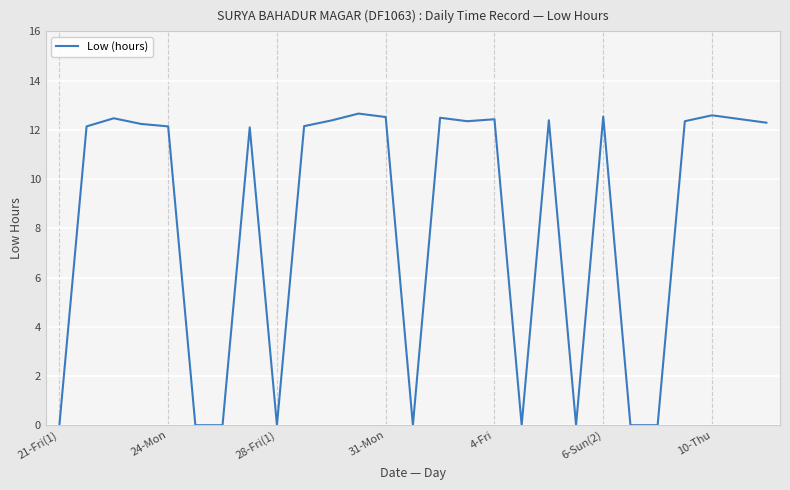

What is the greatest value displayed?

12.7